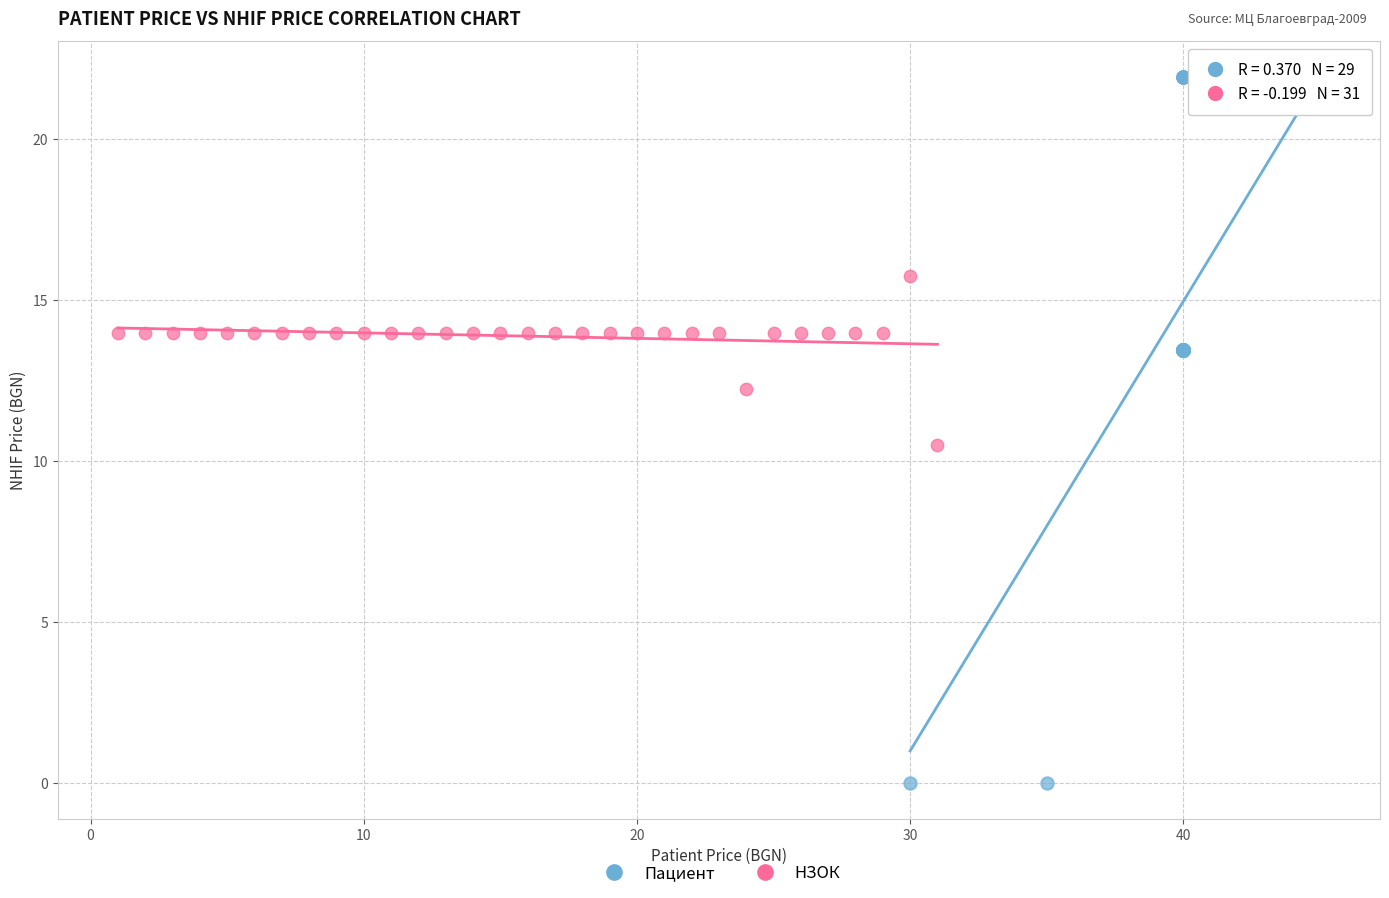

Which series contains the highest Y value?

Пациент